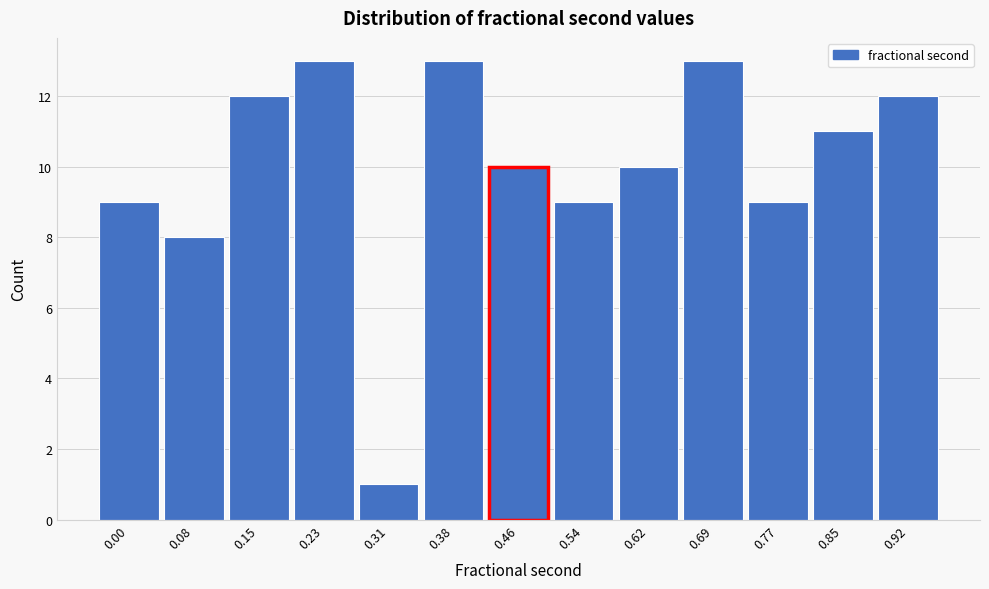

Reading left to right, list all the values displayed in this chart.

9	8	12	13	1	13	10	9	10	13	9	11	12